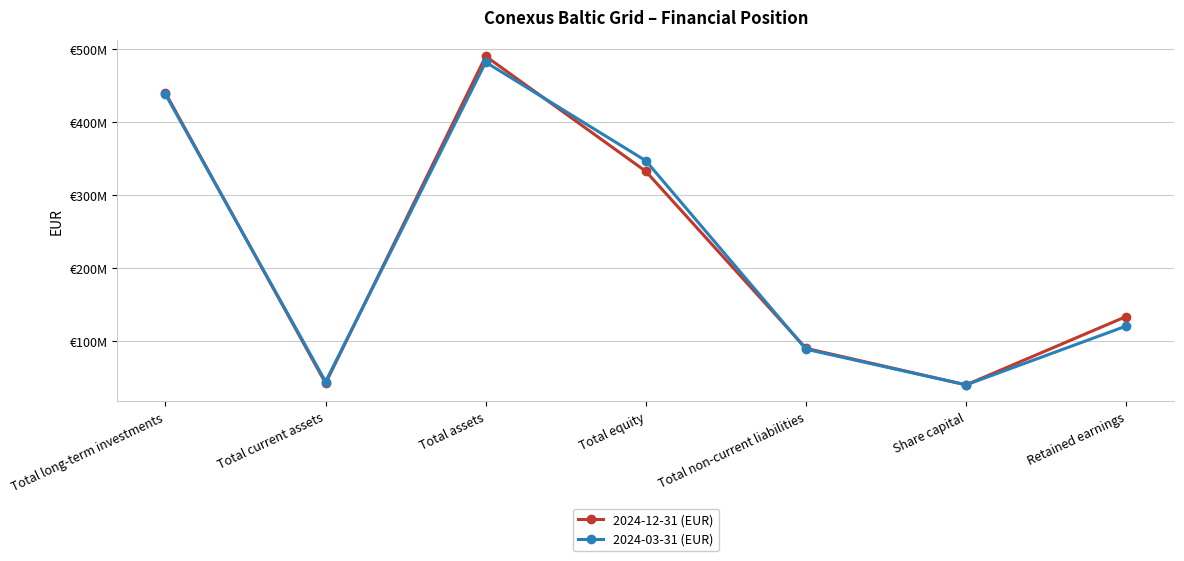

How many data points in 2024-03-31 (EUR) are less than 120466254?

3